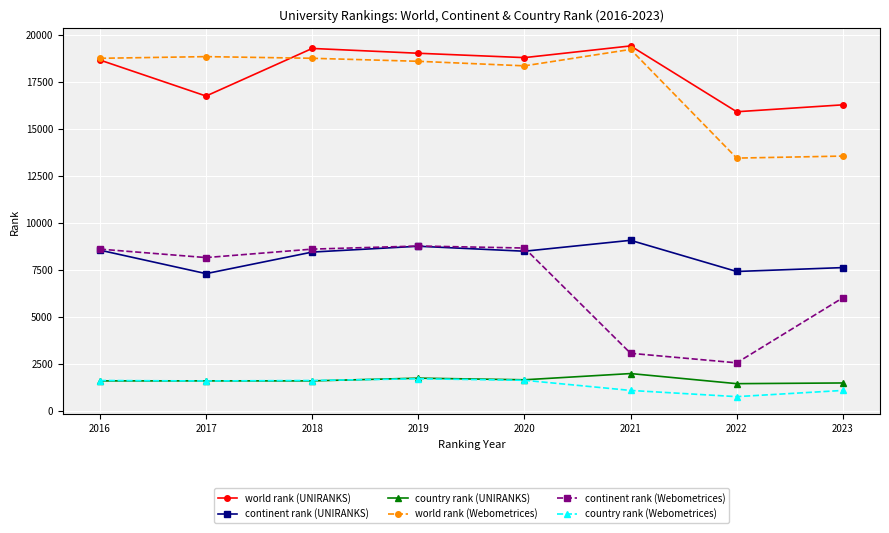

What is the sum of all continent rank (UNIRANKS) values?

65743